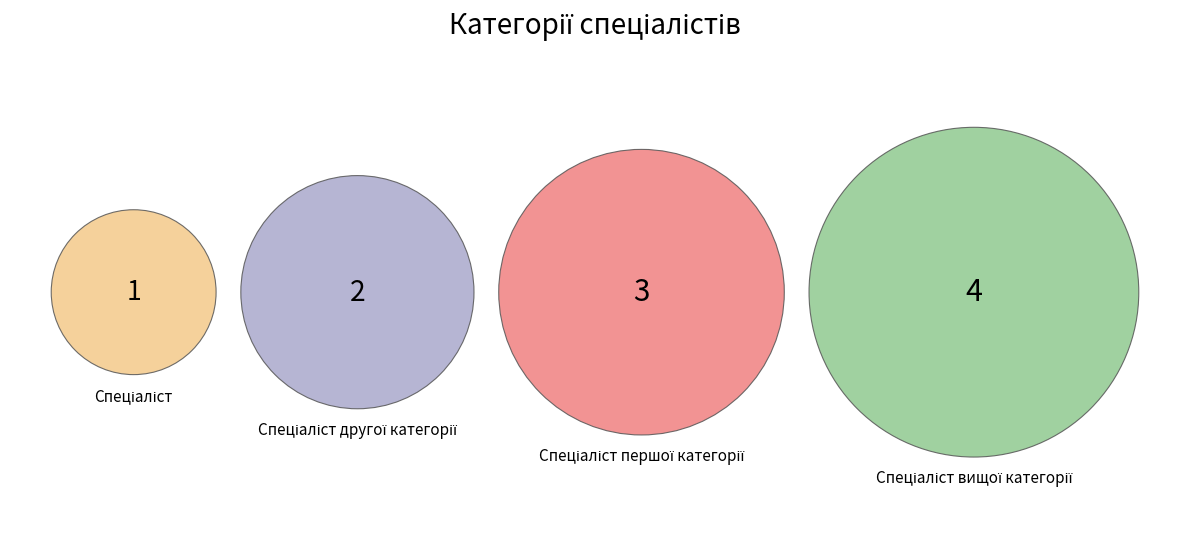

Which slice is the largest?

Спеціаліст вищої категорії